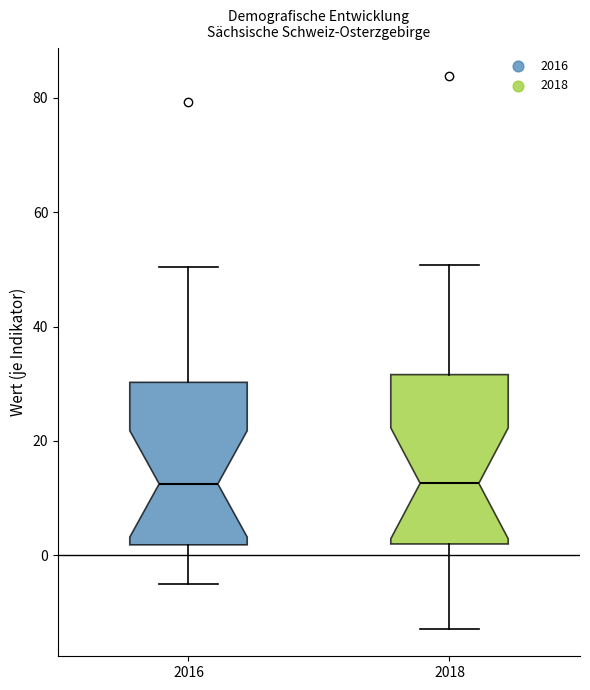

Reading left to right, read every box against the y-axis: the position of its median line, the range the box covers, and the ends of its whiskers. The values are not printed on the chart, so give them approximately, as read against the axis.

2016: median 12, box 2 to 30, whiskers -4 to 50
2018: median 12, box 2 to 32, whiskers -12 to 50